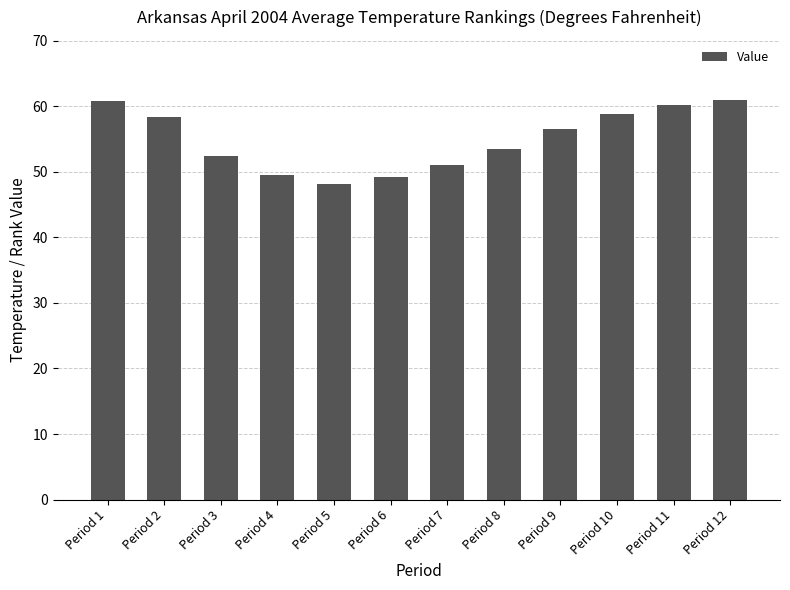

What is the minimum value shown in the chart?

48.1